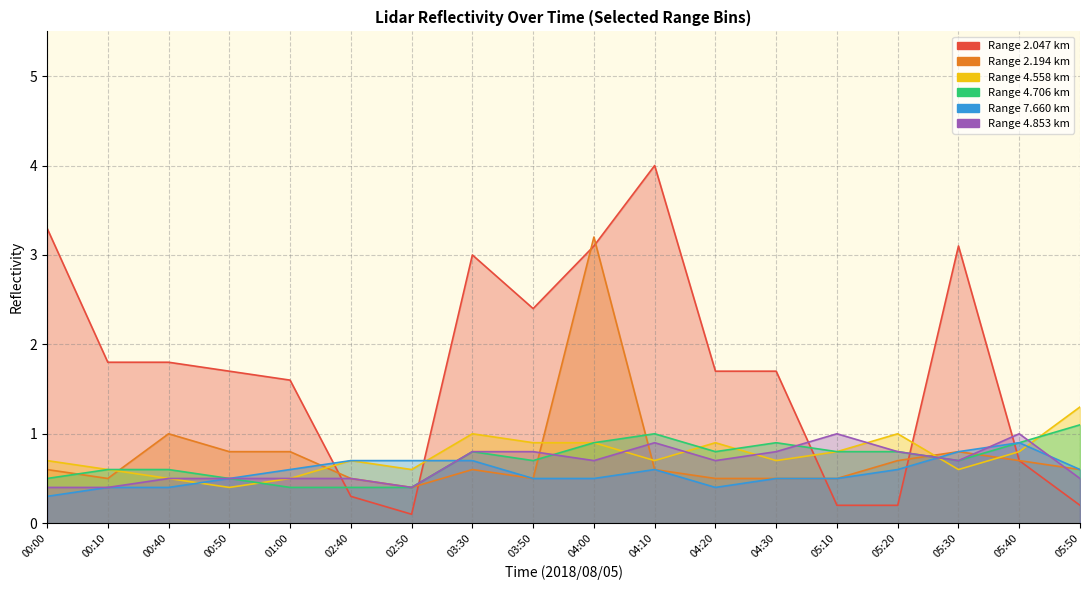

Between 00:40 and 03:30, which is larger?

03:30